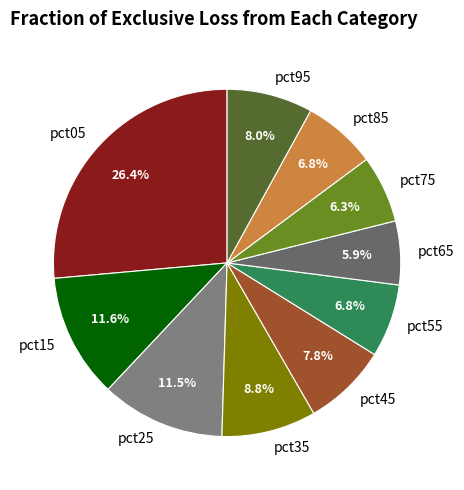

To the nearest percent, what portion does pct55 represent?

7%